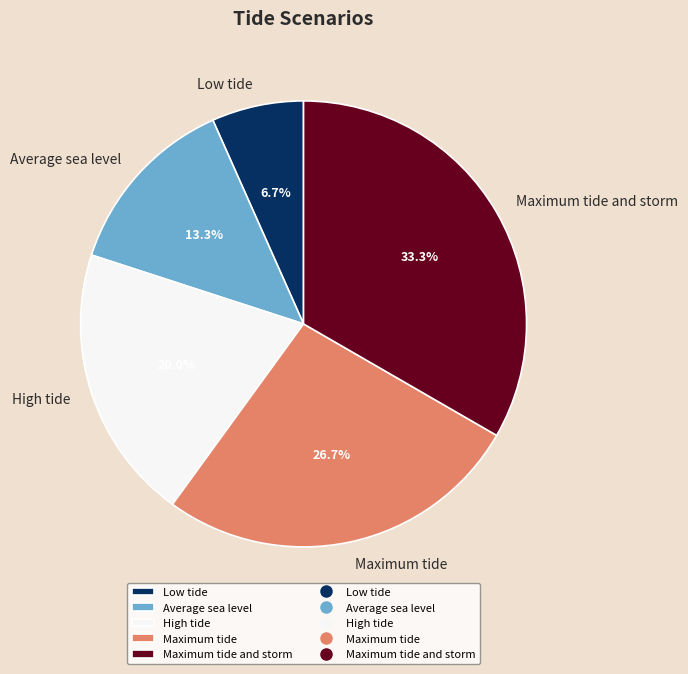

Is it true that High tide is 14% of the pie?

False